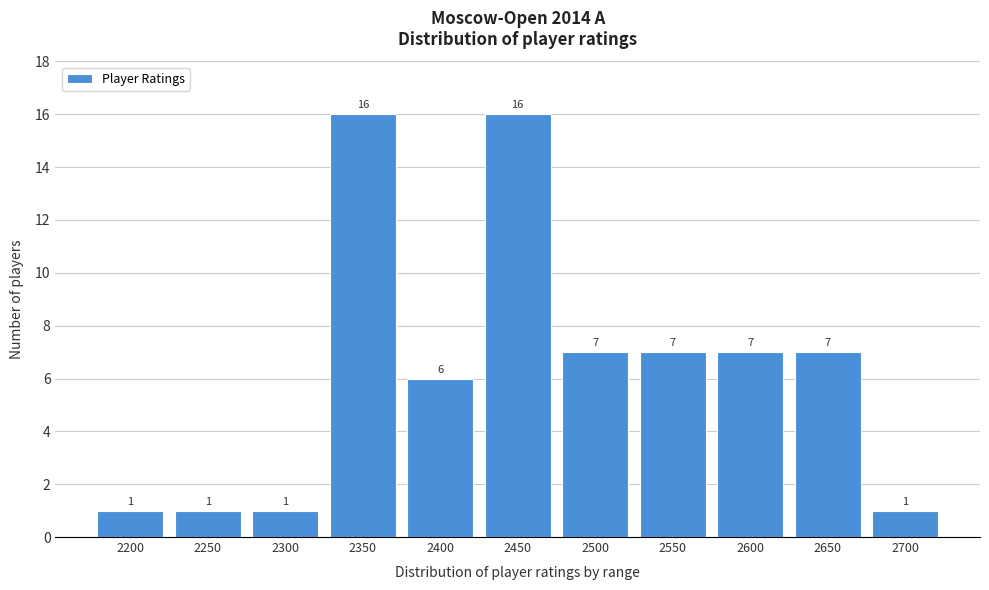

Reading left to right, transcribe all the data shown in this chart.

1	1	1	16	6	16	7	7	7	7	1